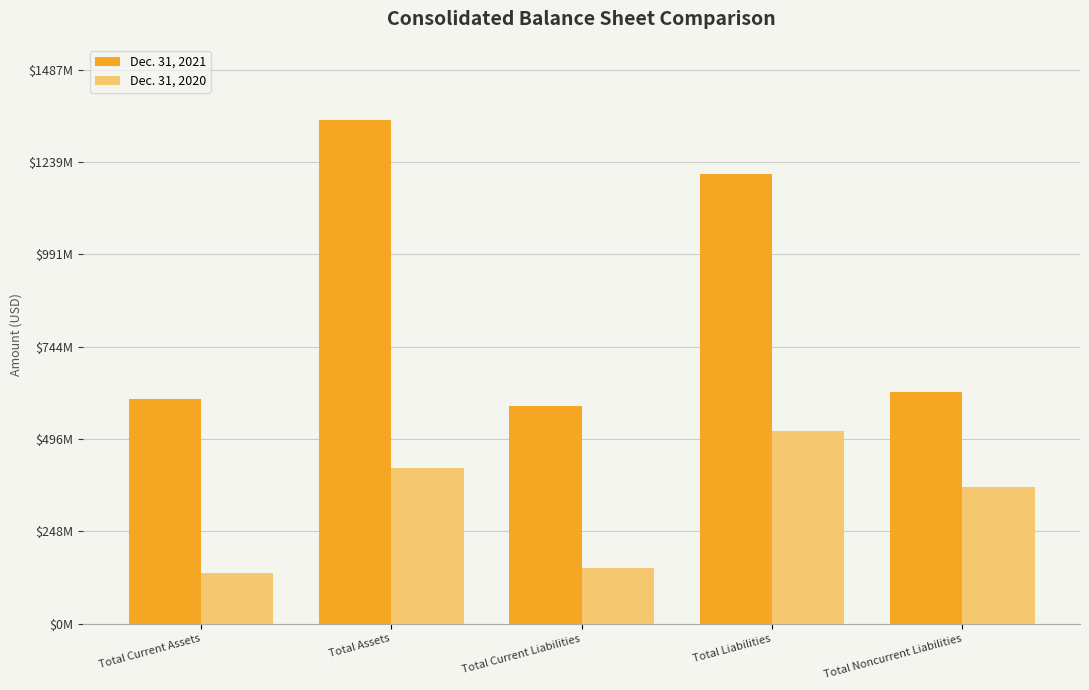

What are all the series names shown in the legend?

Dec. 31, 2021, Dec. 31, 2020